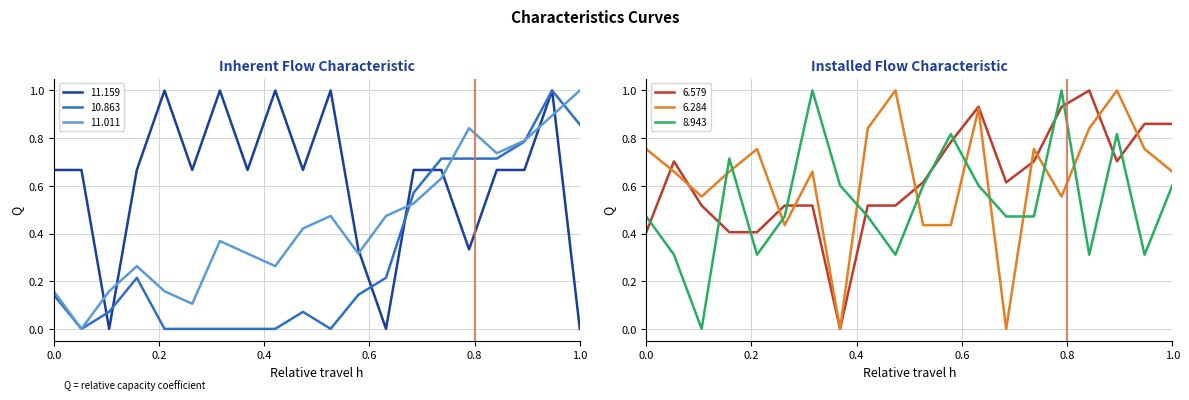

True or false: 11.011 and 11.159 cross at least once.

True